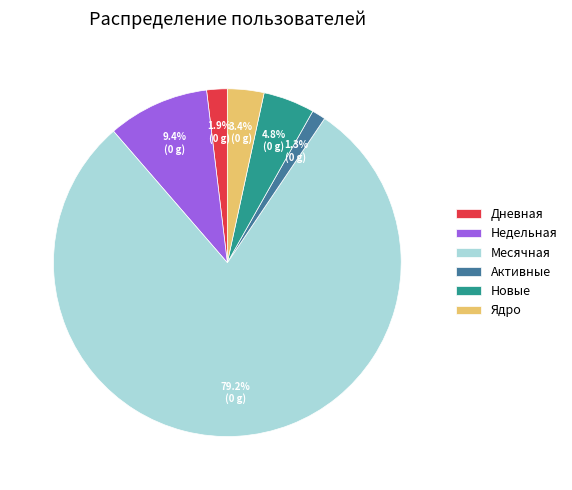

To the nearest percent, what is the combined percentage of Ядро and Недельная?

13%